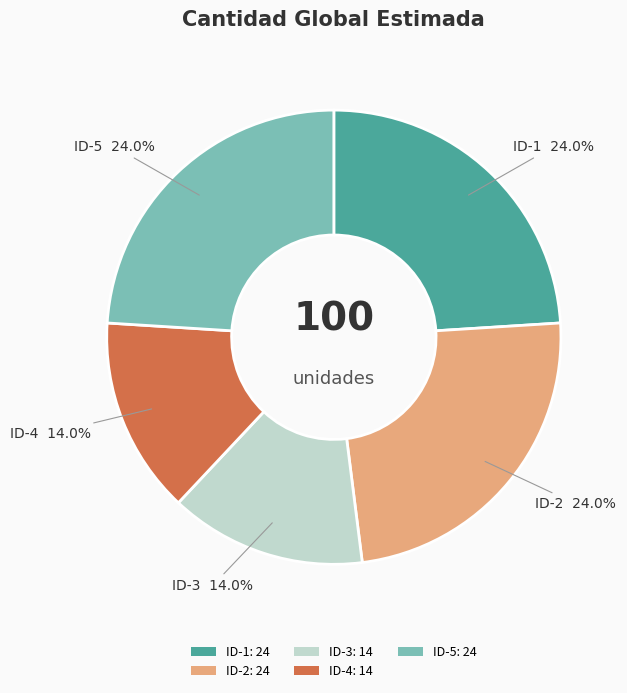

How many slices are in this pie chart?

5